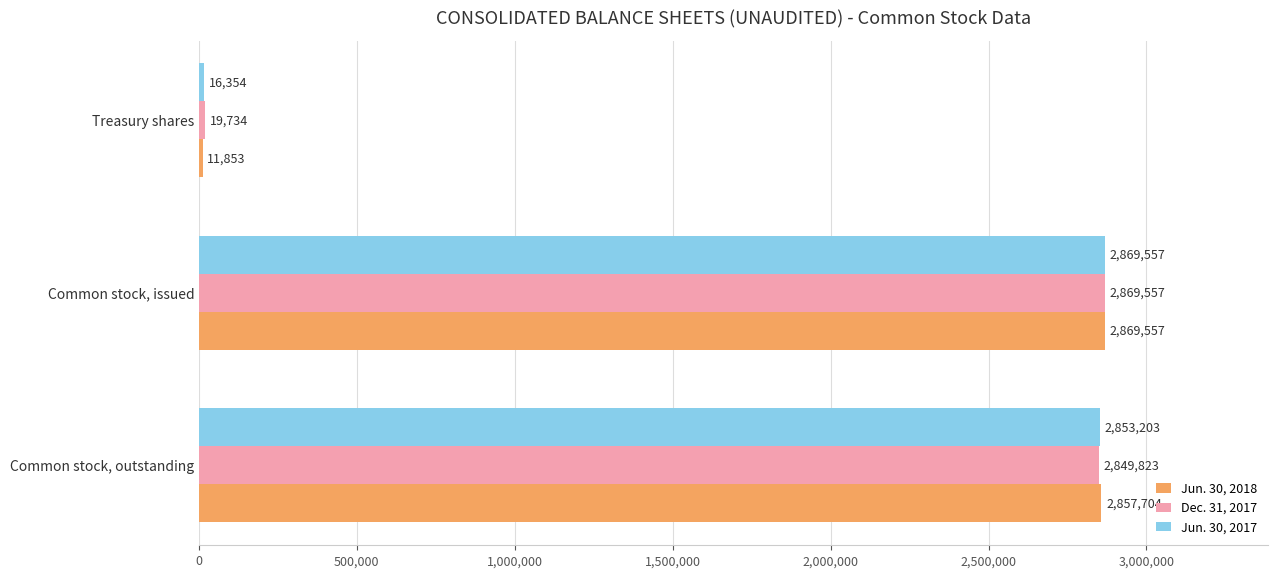

What is the total value across all series at Common stock, issued?

8608671